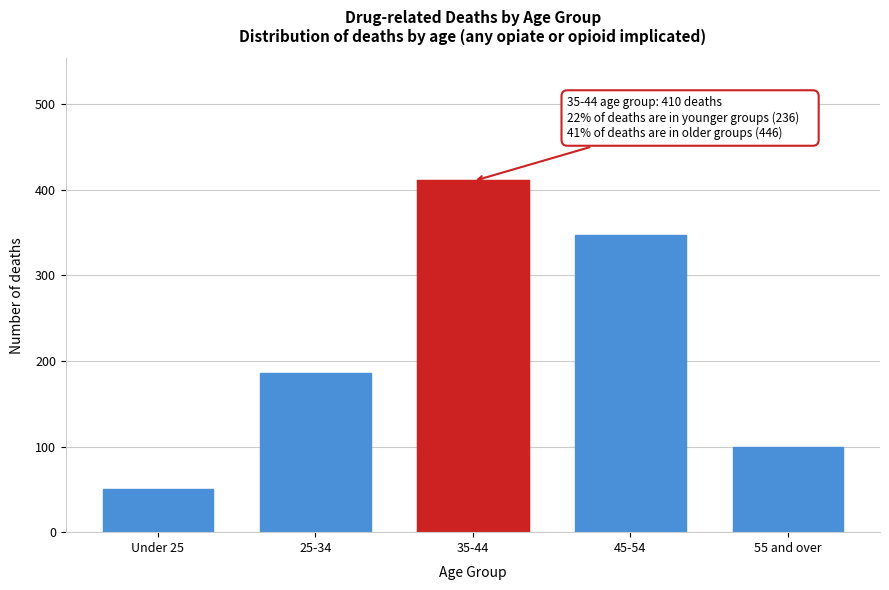

Reading left to right, what are all the values shown in this chart?

50	186	410	347	99